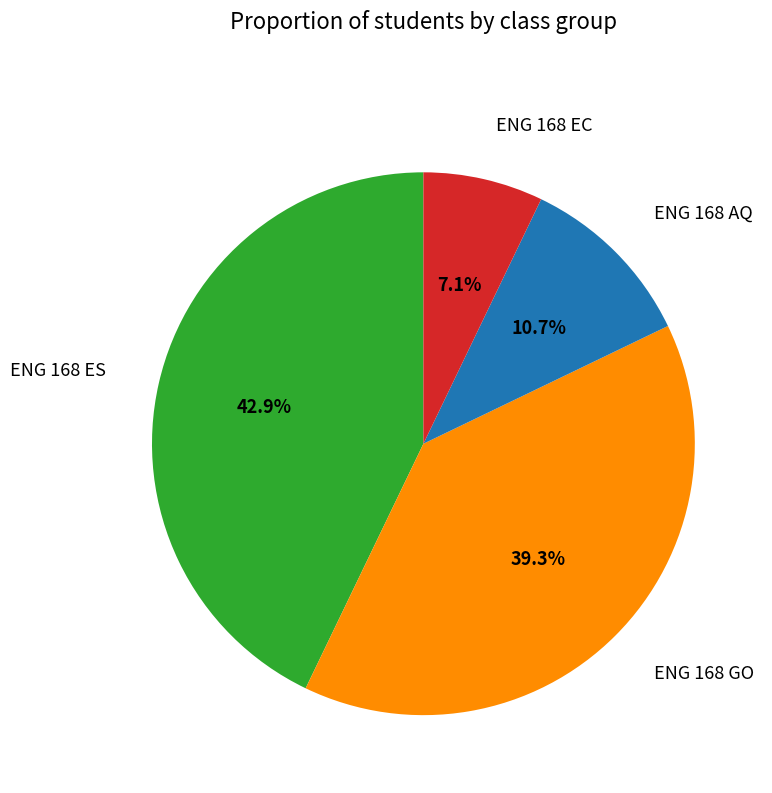

Is there any slice that represents more than half of the pie?

No